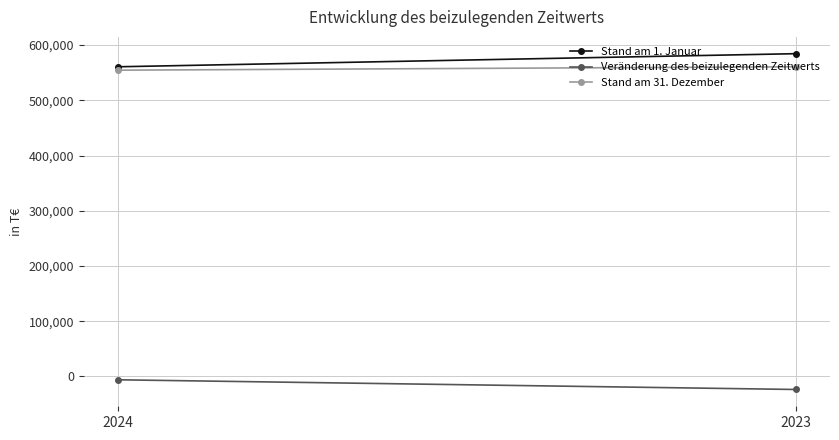

How many lines are shown in the chart?

3